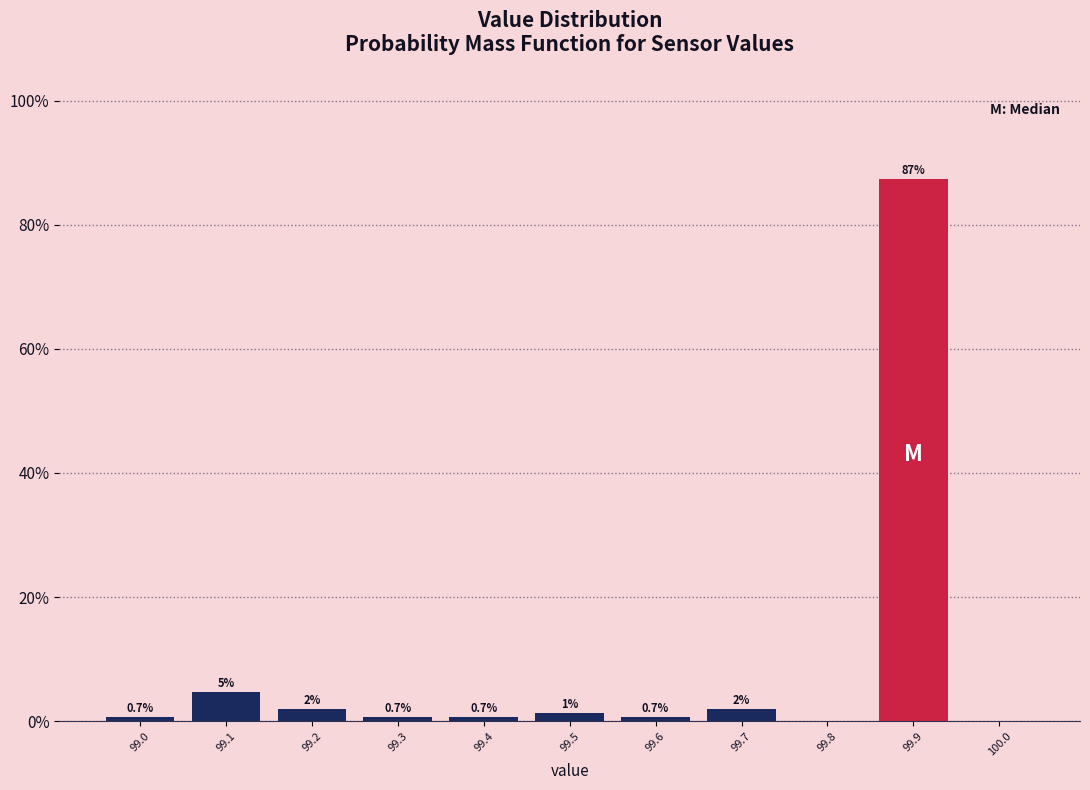

Over which range of the x-axis is the bar tallest?

99.85 to 99.95